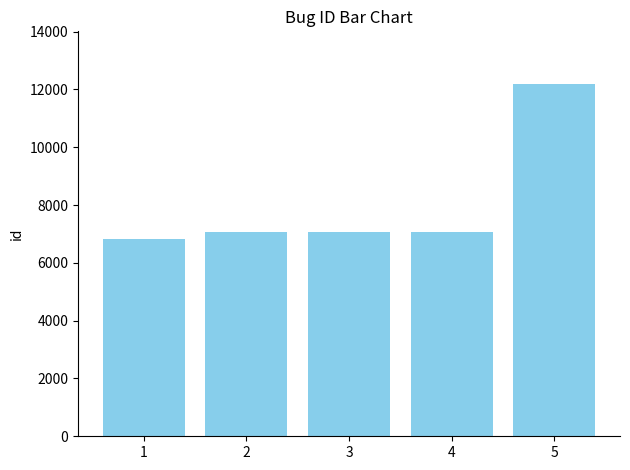

Approximately how many times larger is the value at 5 compared to 1?

1.8